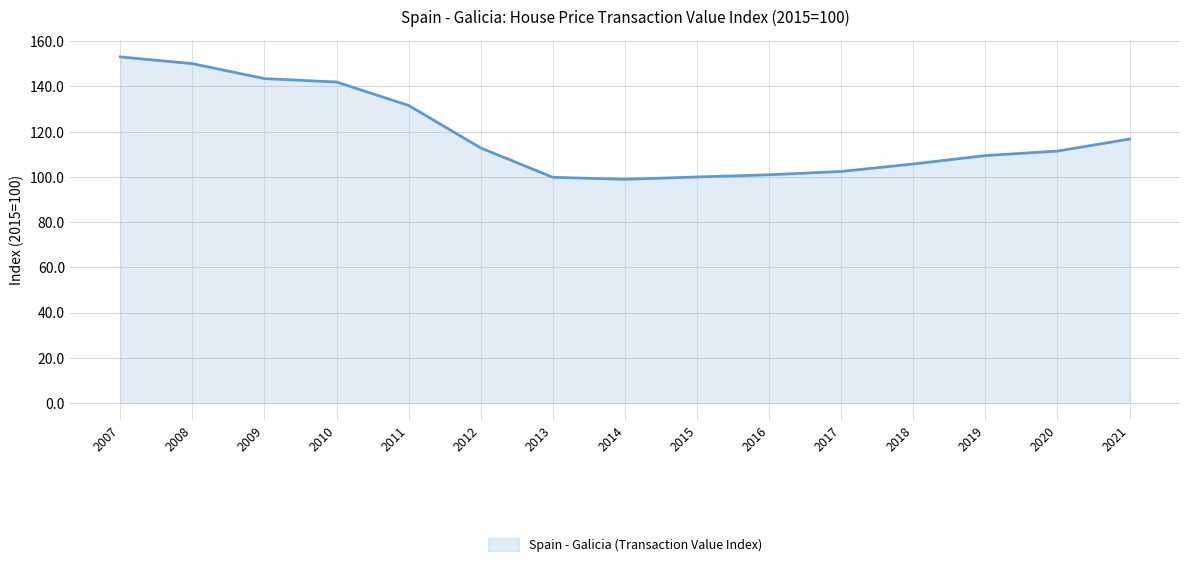

True or false: there are more than 1 points higher than both neighbors.

False